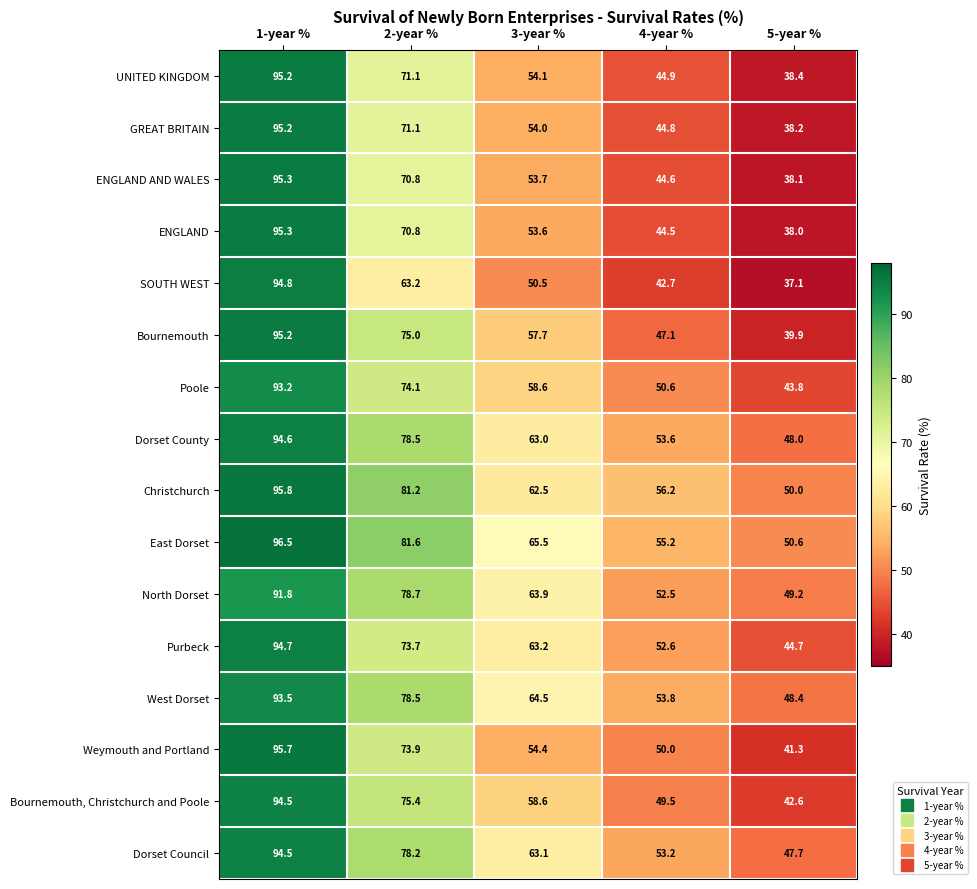

What is the minimum value for Purbeck?

44.7